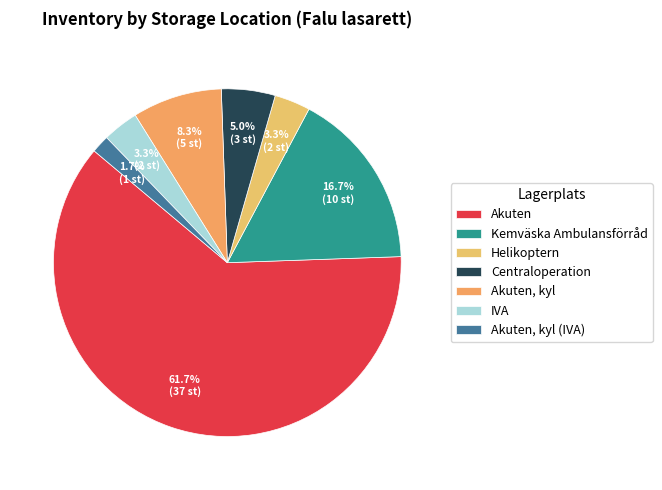

True or false: Centraloperation accounts for 1% of the total.

False